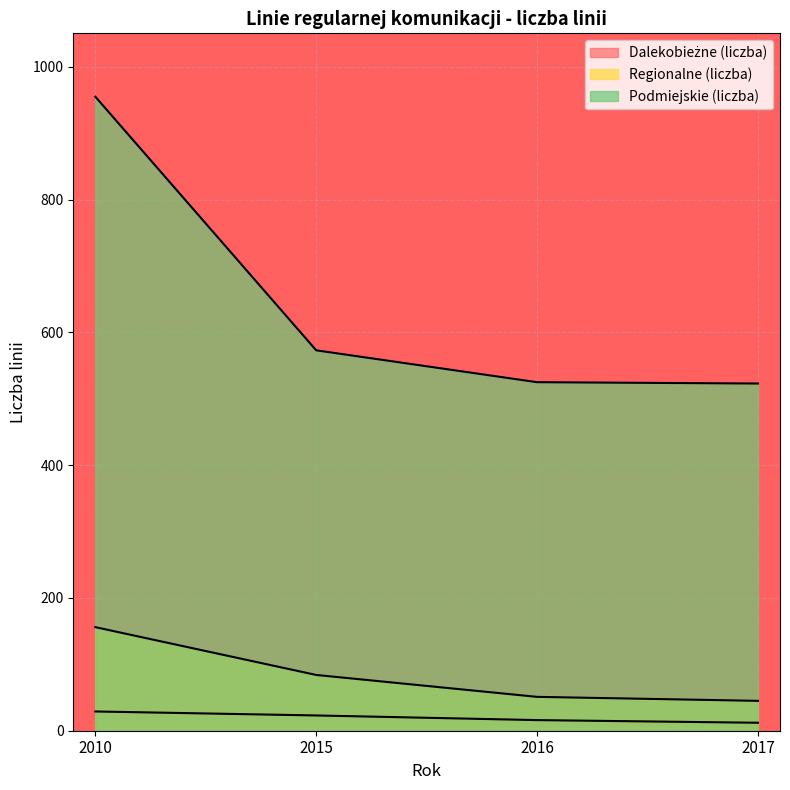

How many distinct data groups are displayed?

3